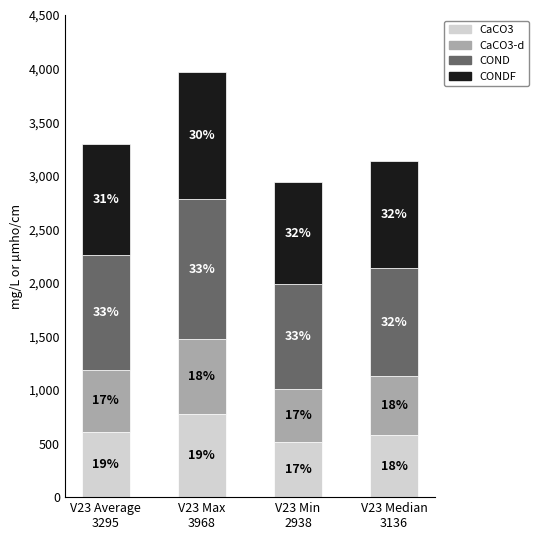

Which series has the largest total across all categories?

COND